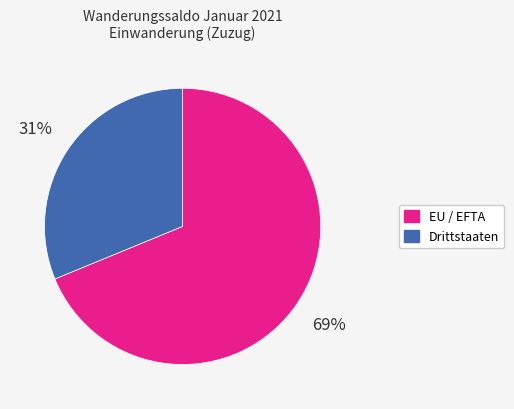

To the nearest percent, what is the difference between the Drittstaaten and EU / EFTA slice percentages?

38%